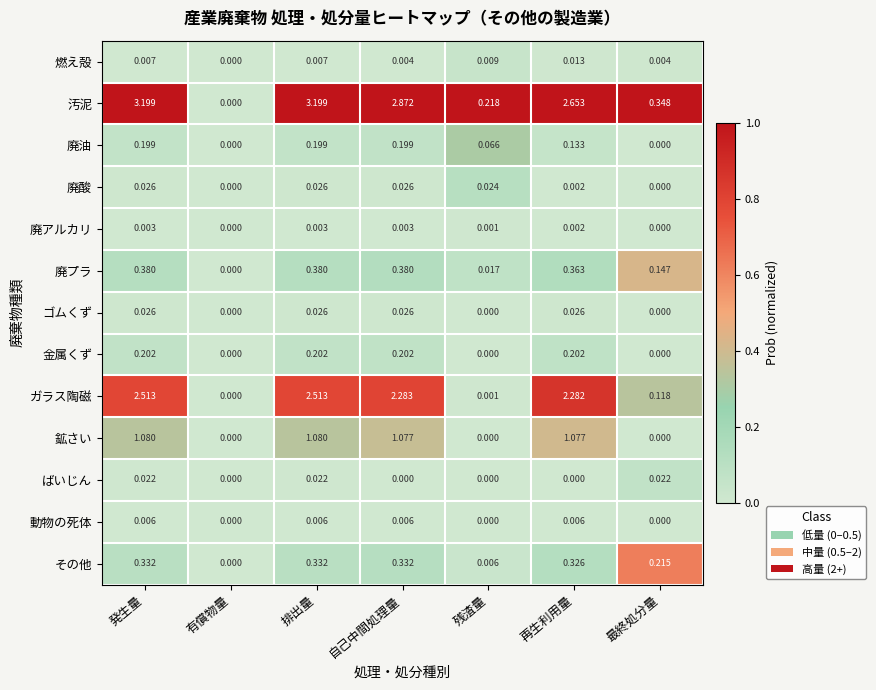

How many data points does each series have?

7